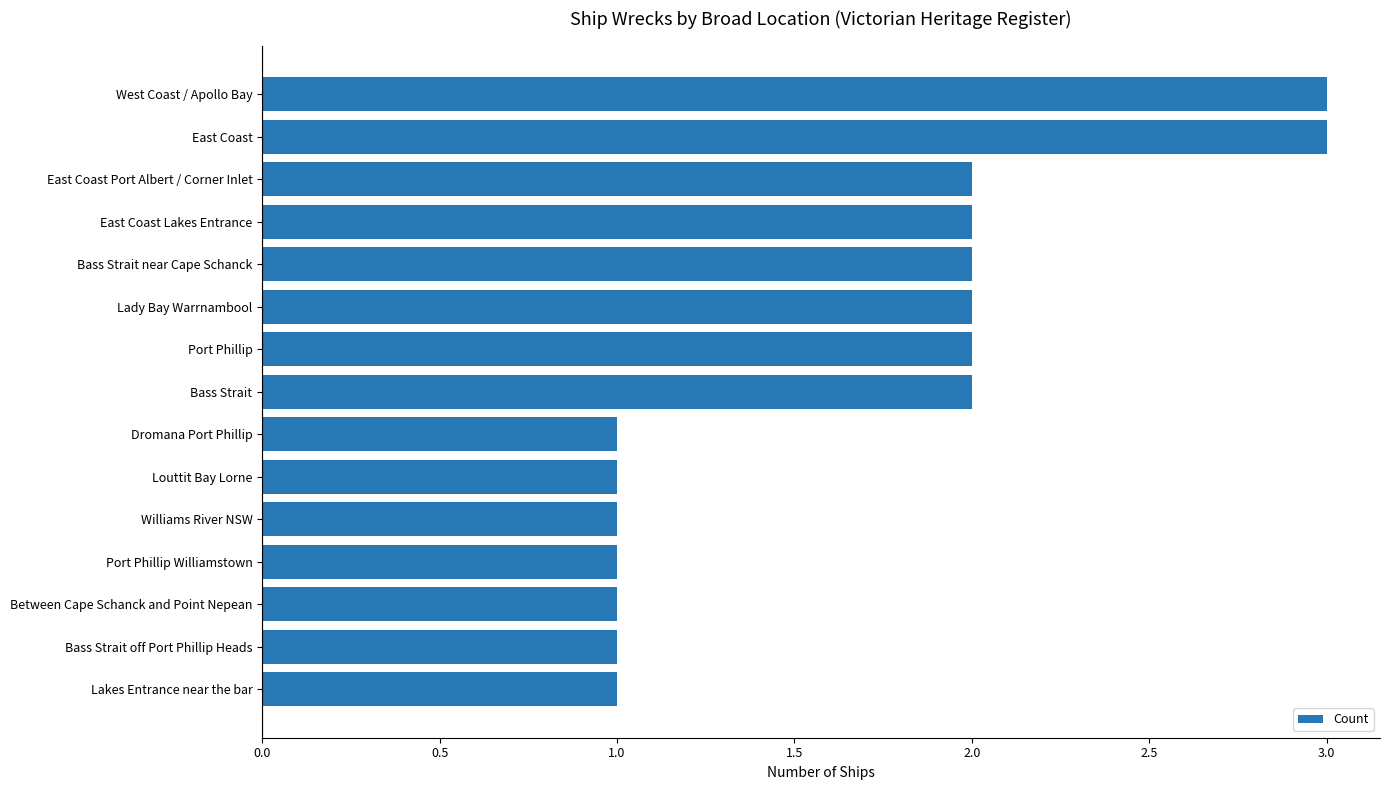

The value at Louttit Bay Lorne is 1. True or false?

True